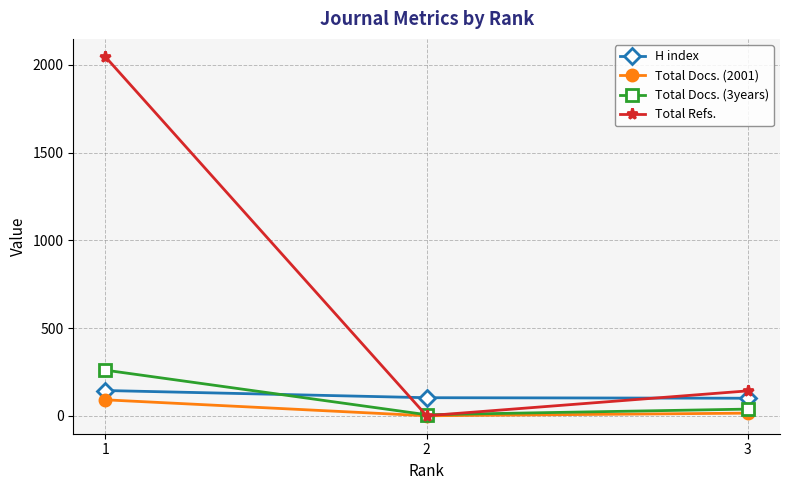

Which series has the largest total across all categories?

Total Refs.